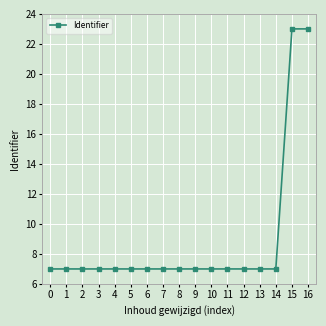

What is the maximum value shown in the chart?

23.0